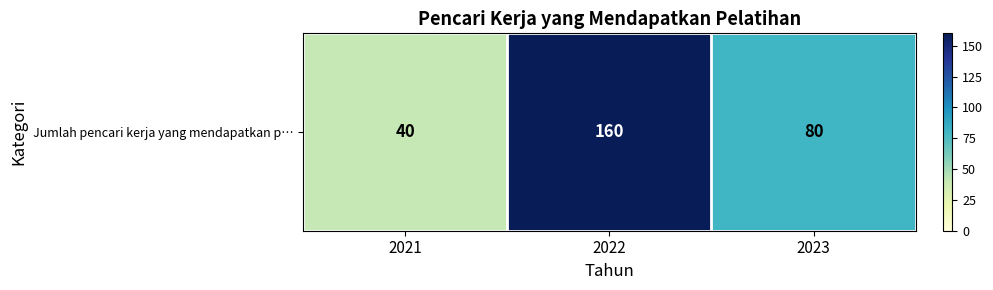

Rank the categories by value from lowest to highest.

2021, 2023, 2022